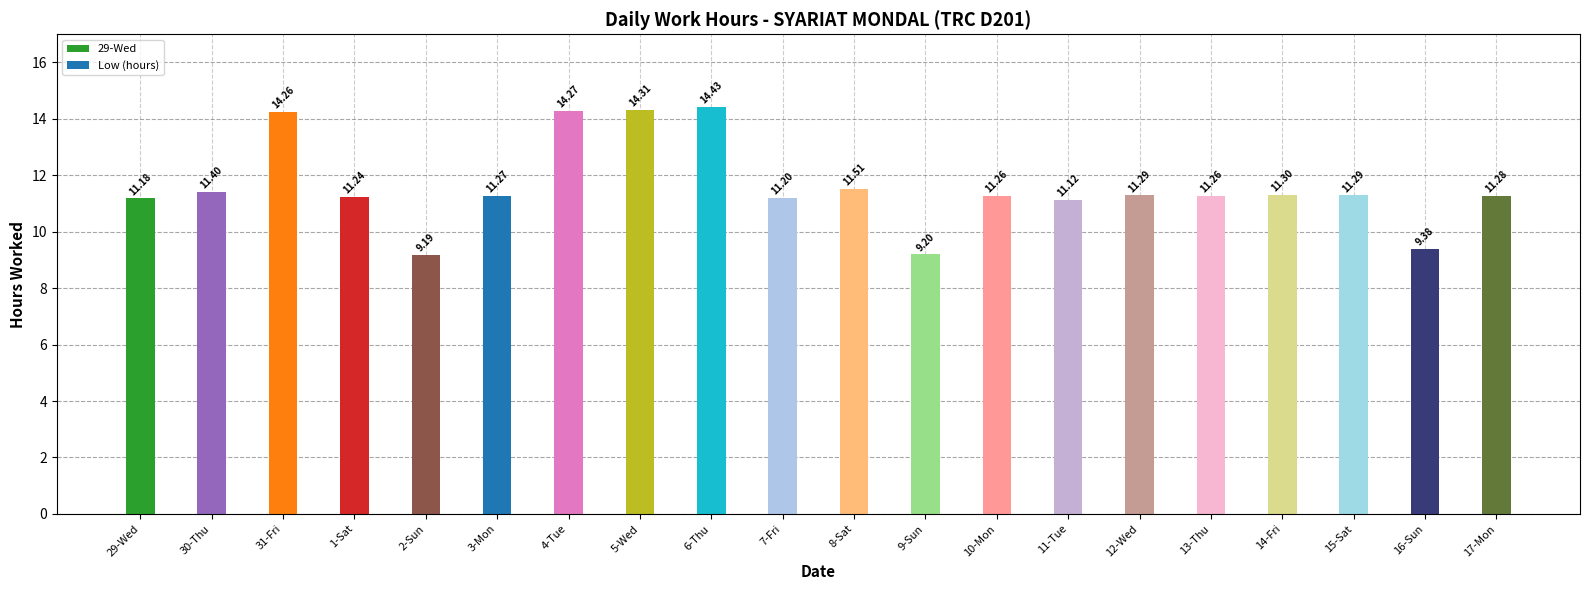

Approximately how many times larger is the value at 17-Mon compared to 9-Sun?

1.2